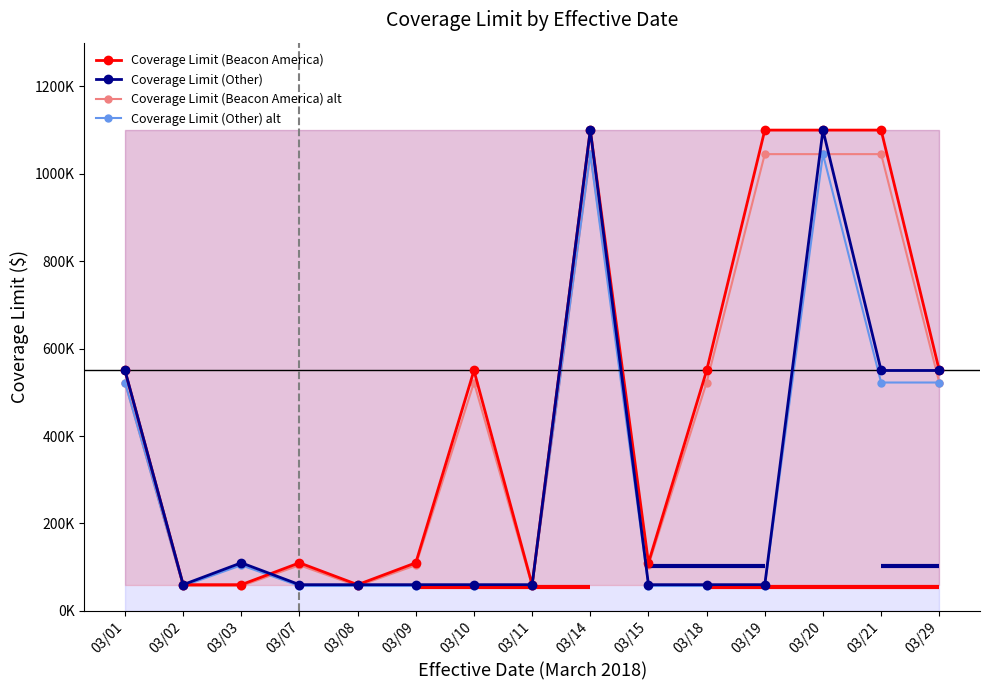

What is the difference between the maximum and second lowest values in the Coverage Limit (Other) alt series?

988000